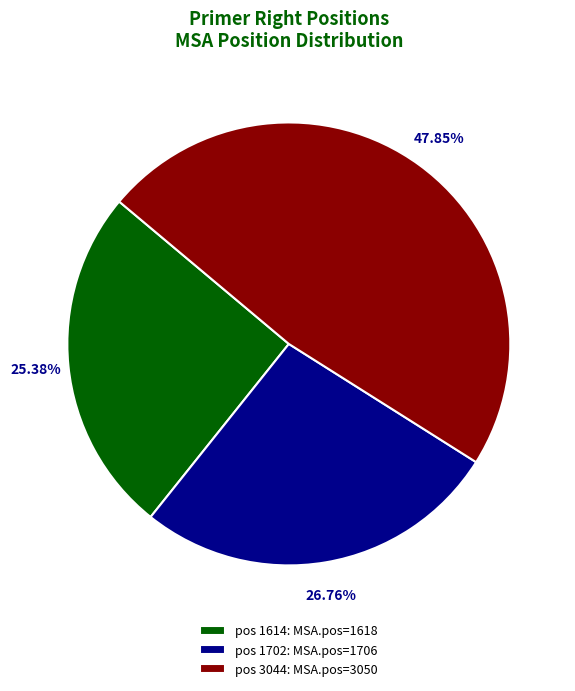

Which has a higher value, pos 3044: MSA.pos=3050 or pos 1614: MSA.pos=1618?

pos 3044: MSA.pos=3050